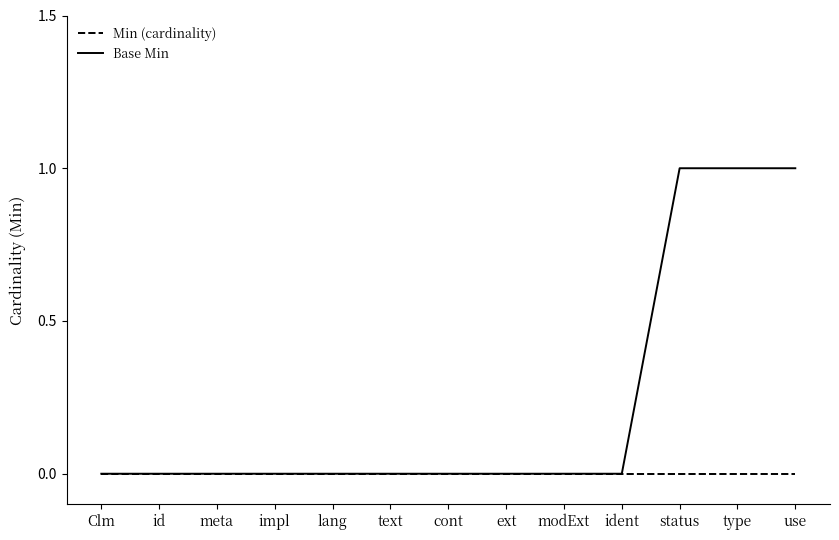

What position from the right is Clm?

13